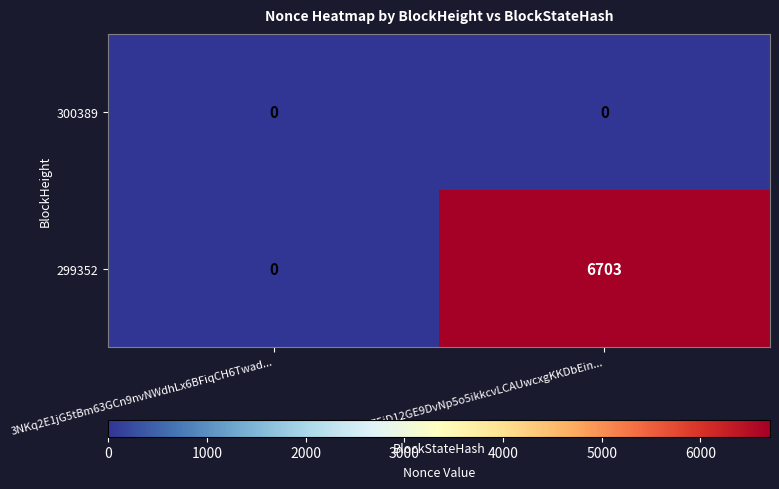

Between 3NKq2E1jG5tBm63GCn9nvNWdhLx6BFiqCH6Twad... and 3NK75jD12GE9DvNp5o5ikkcvLCAUwcxgKKDbEin..., which series saw the biggest shift?

299352